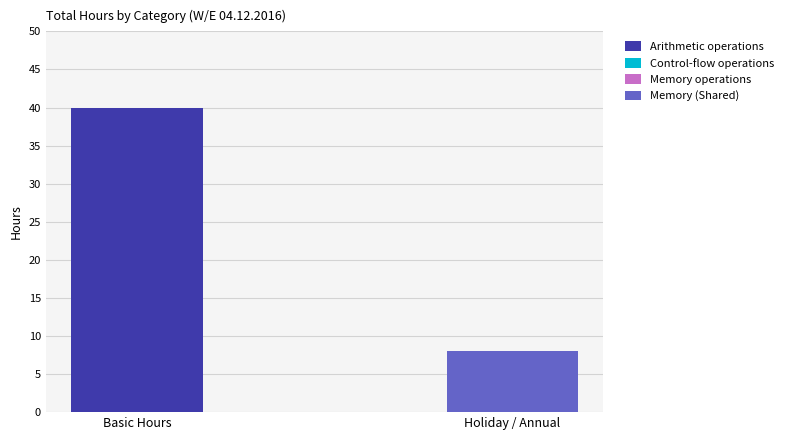

True or false: Arithmetic operations has a value of 0 at Holiday / Annual.

True